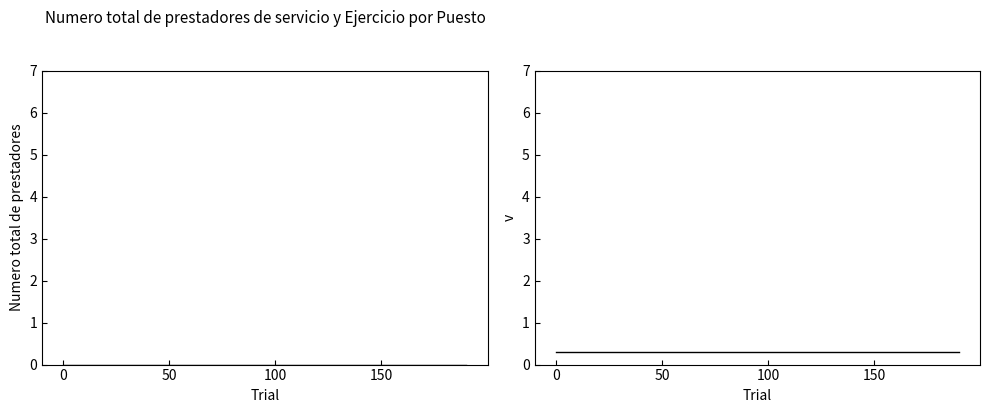

The value of Ejercicio at 50 is 0.3. True or false?

True